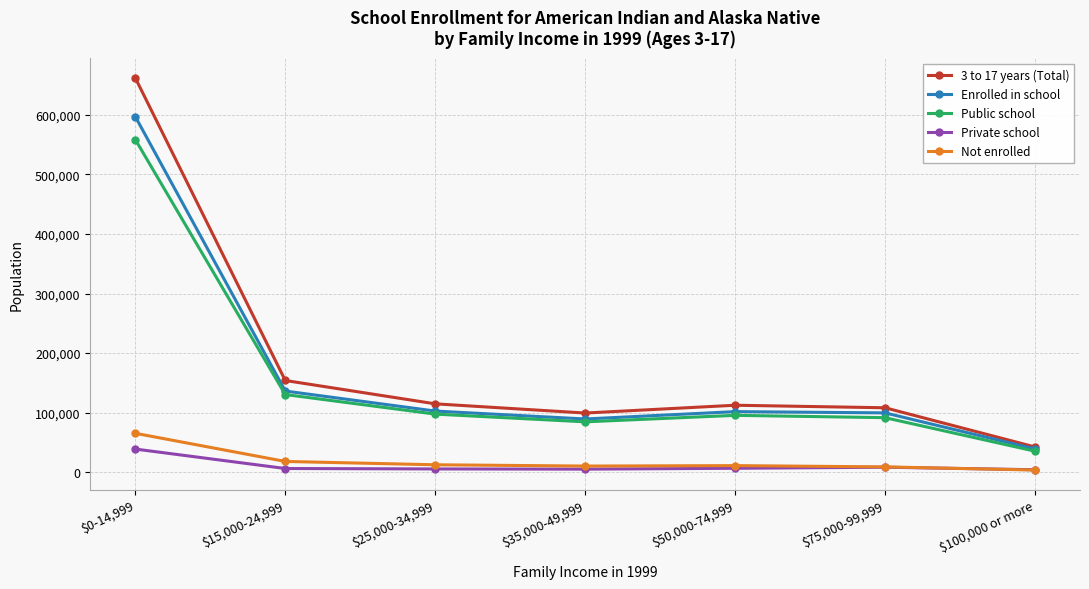

What is the sum of all Private school values?

72477